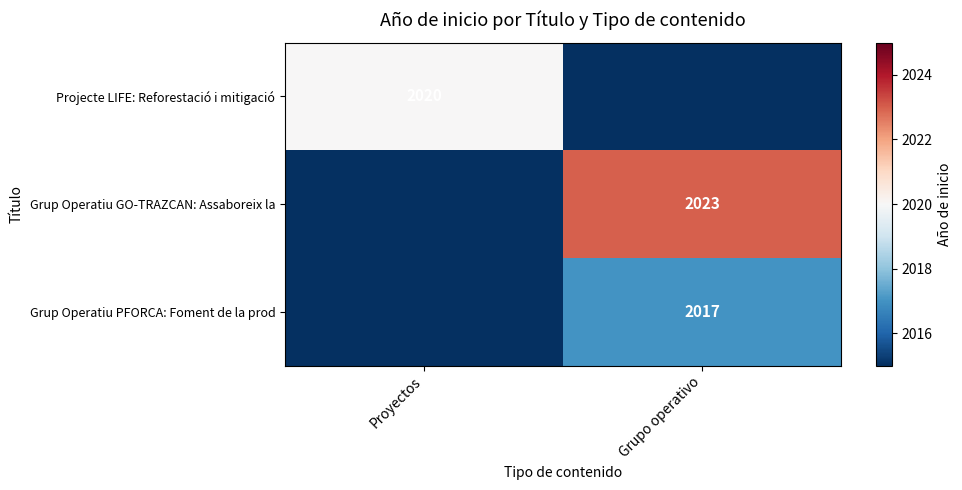

Is the value of Grup Operatiu PFORCA: Foment de la prod at Grupo operativo greater than the value of Projecte LIFE: Reforestació i mitigació at Proyectos?

No